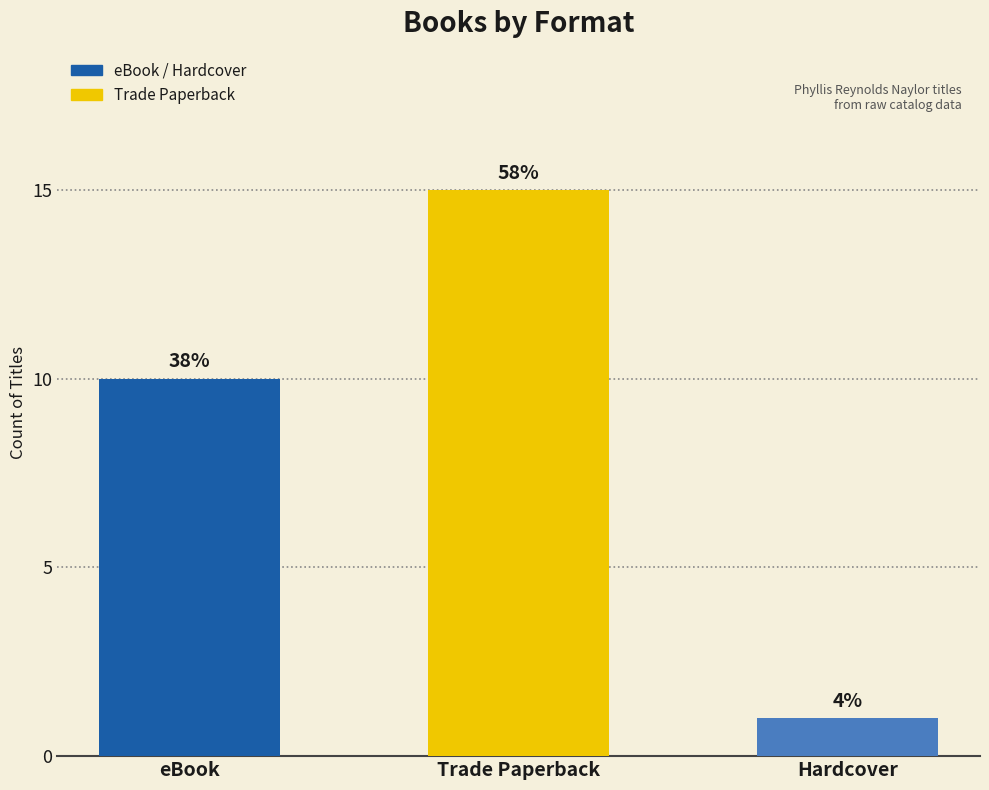

Does the chart contain any negative values?

No